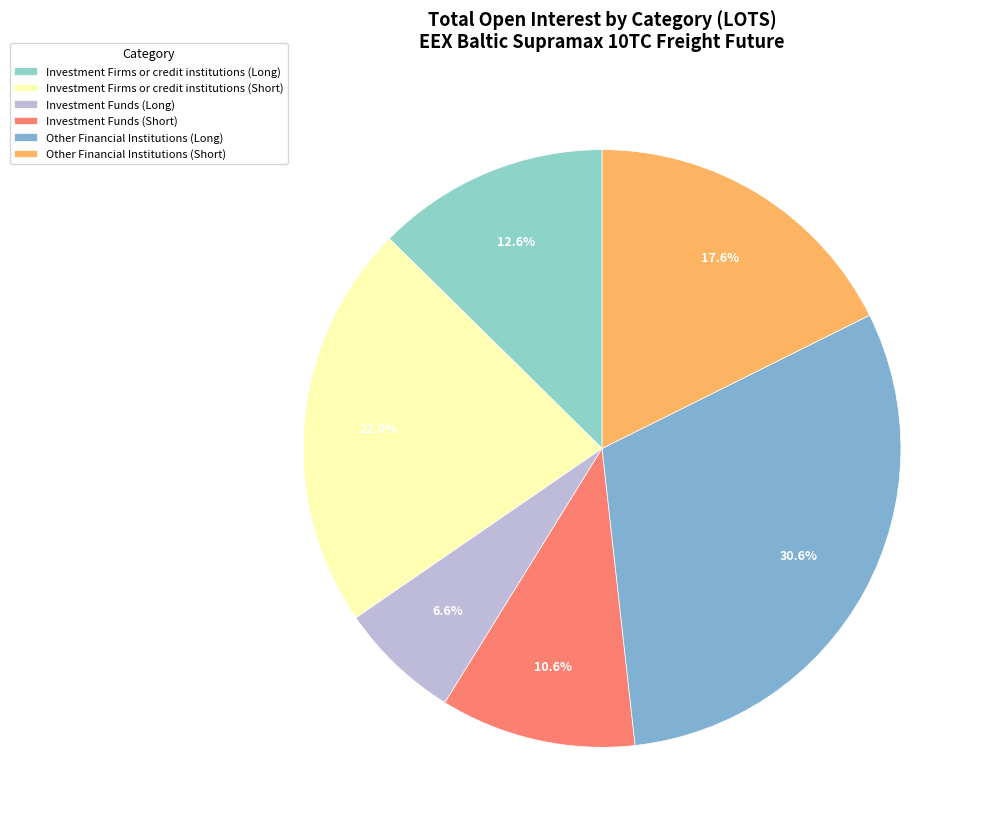

Which has a higher value, Investment Funds (Short) or Investment Firms or credit institutions (Long)?

Investment Firms or credit institutions (Long)